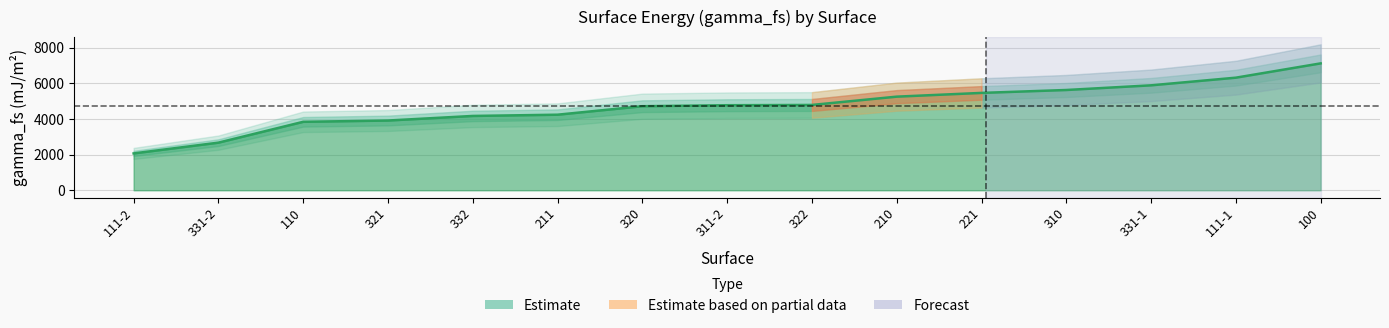

How many data points does each series have?

15